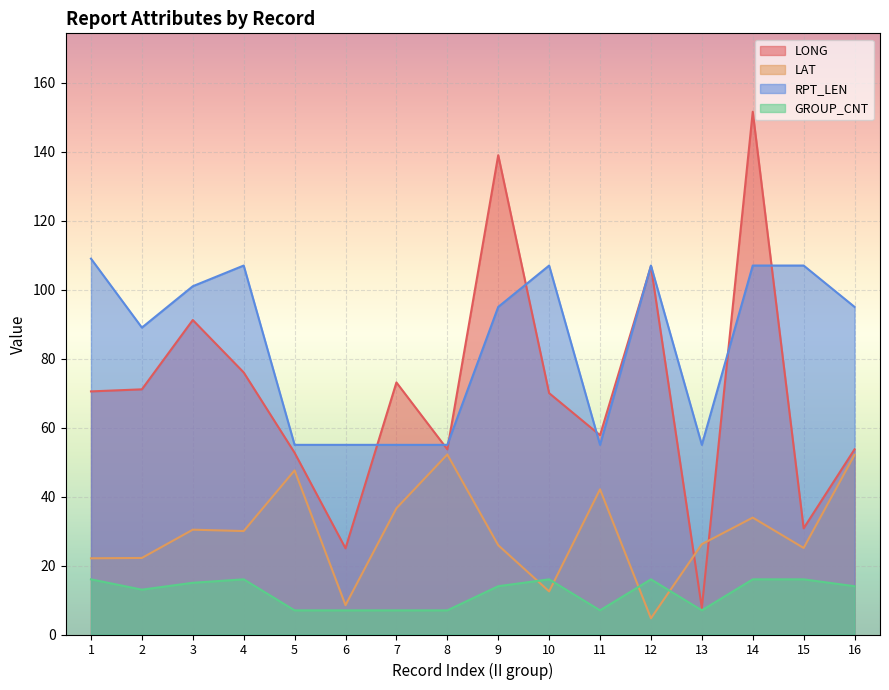

List the labels in order of RPT_LEN value, largest first.

1, 4, 10, 12, 14, 15, 3, 9, 16, 2, 5, 6, 7, 8, 11, 13